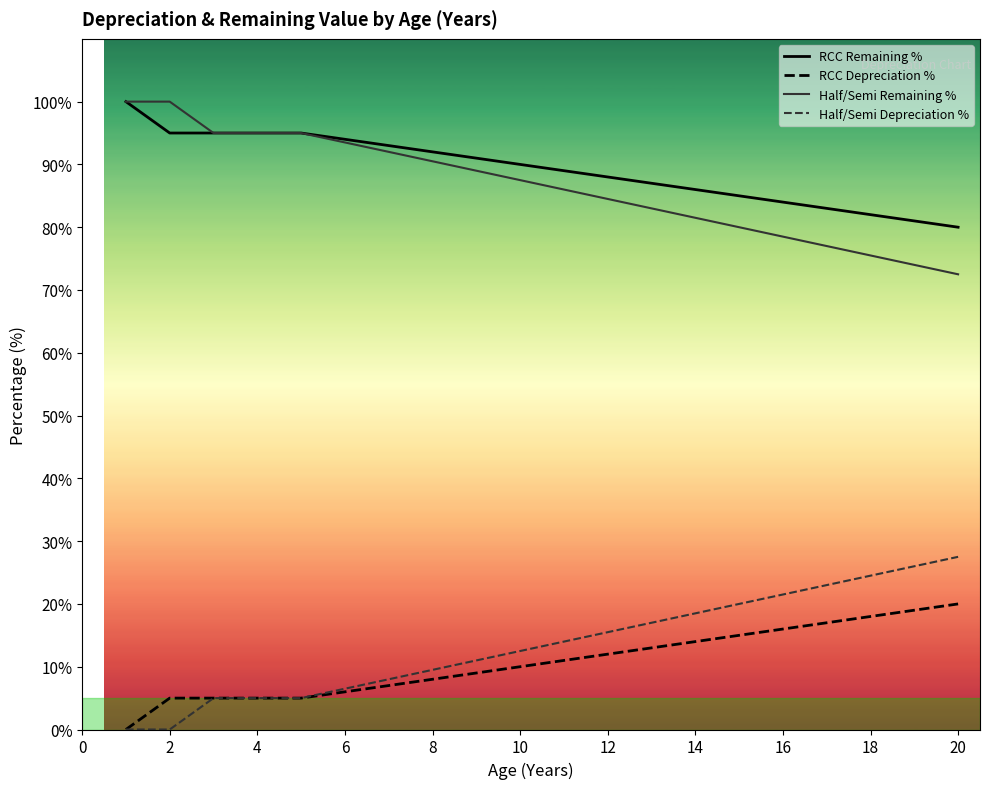

At 12, list the series in order from largest to smallest.

RCC Remaining %, Half/Semi Remaining %, Half/Semi Depreciation %, RCC Depreciation %